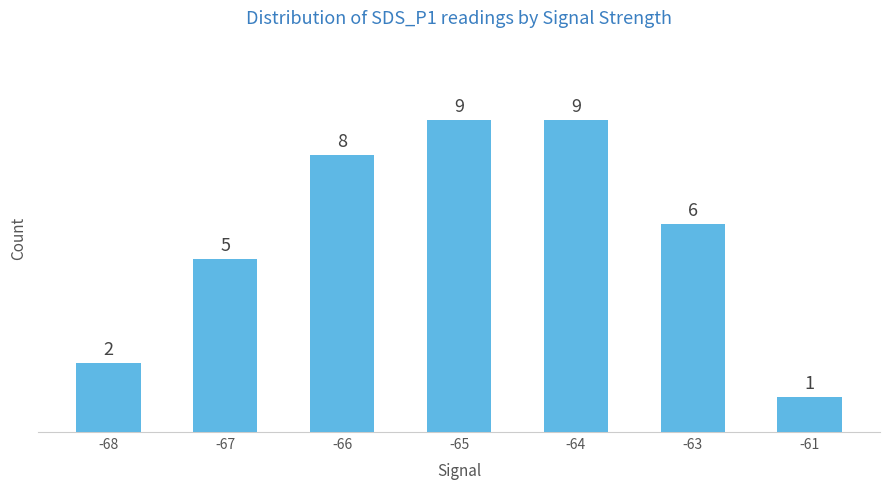

Read the value at -64.

9